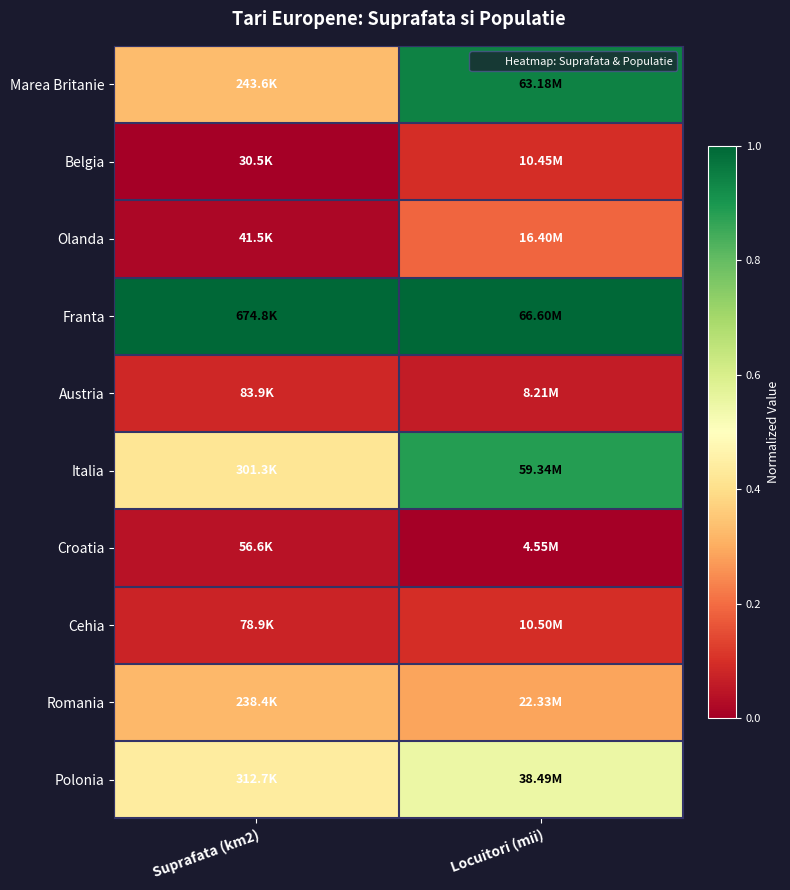

Reading right to left, what are all the values shown in this chart?

Marea Britanie: Locuitori (mii)=0.9	Suprafata (km2)=0.3
Belgia: Locuitori (mii)=0.1	Suprafata (km2)=0.0
Olanda: Locuitori (mii)=0.2	Suprafata (km2)=0.0
Franta: Locuitori (mii)=1.0	Suprafata (km2)=1.0
Austria: Locuitori (mii)=0.1	Suprafata (km2)=0.1
Italia: Locuitori (mii)=0.9	Suprafata (km2)=0.4
Croatia: Locuitori (mii)=0.0	Suprafata (km2)=0.0
Cehia: Locuitori (mii)=0.1	Suprafata (km2)=0.1
Romania: Locuitori (mii)=0.3	Suprafata (km2)=0.3
Polonia: Locuitori (mii)=0.5	Suprafata (km2)=0.4